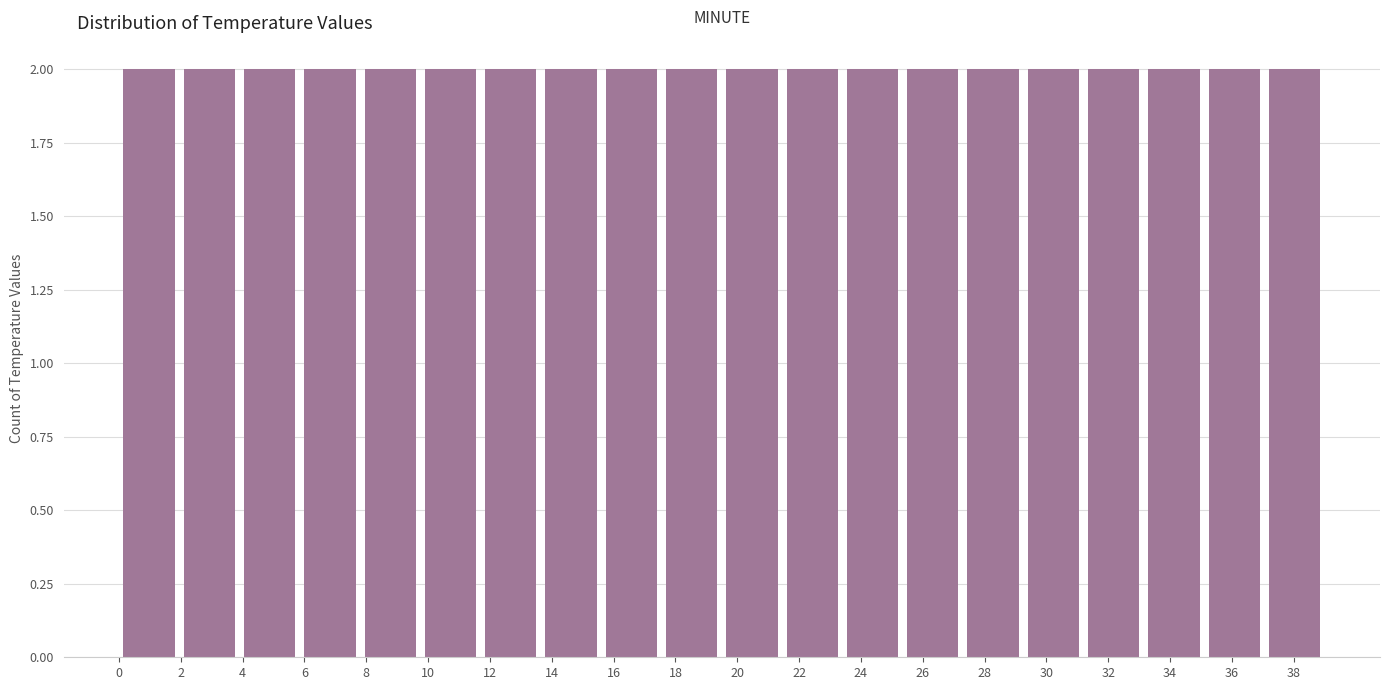

Reading left to right, list every bar in this chart as the range it spans on the x-axis followed by its height. Neither the bar edges nor the heights are printed on the chart, so give them approximately, as read against the axes.

0.00 to 1.95: 2
1.95 to 3.90: 2
3.90 to 5.85: 2
5.85 to 7.80: 2
7.80 to 9.75: 2
9.75 to 11.70: 2
11.70 to 13.65: 2
13.65 to 15.60: 2
15.60 to 17.55: 2
17.55 to 19.50: 2
19.50 to 21.45: 2
21.45 to 23.40: 2
23.40 to 25.35: 2
25.35 to 27.30: 2
27.30 to 29.25: 2
29.25 to 31.20: 2
31.20 to 33.15: 2
33.15 to 35.10: 2
35.10 to 37.05: 2
37.05 to 39.00: 2